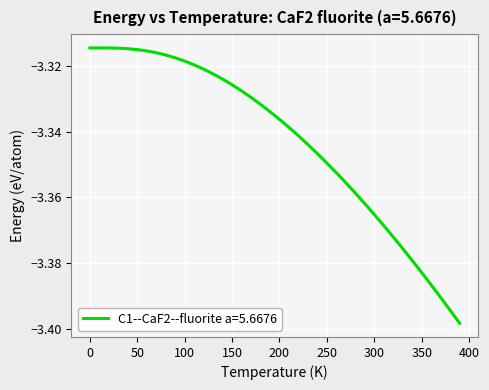

Which category has the lowest value across all series?

390.0